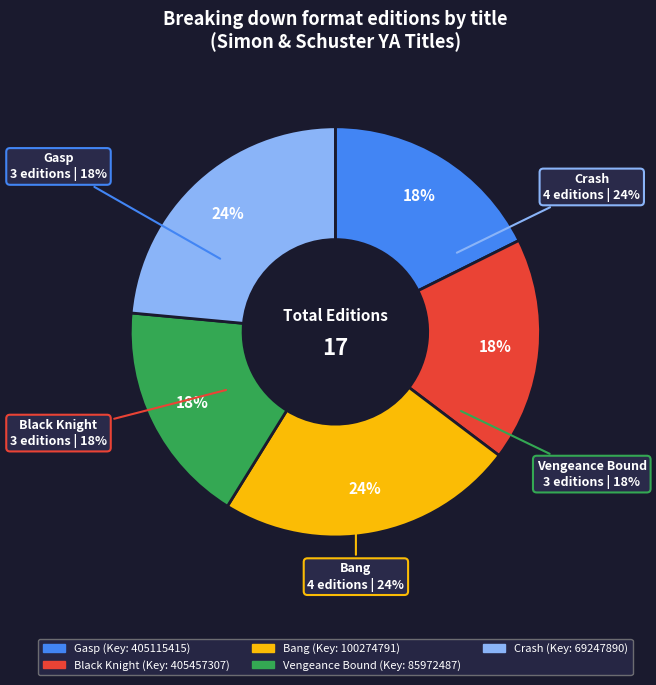

Does any single category account for the majority?

No